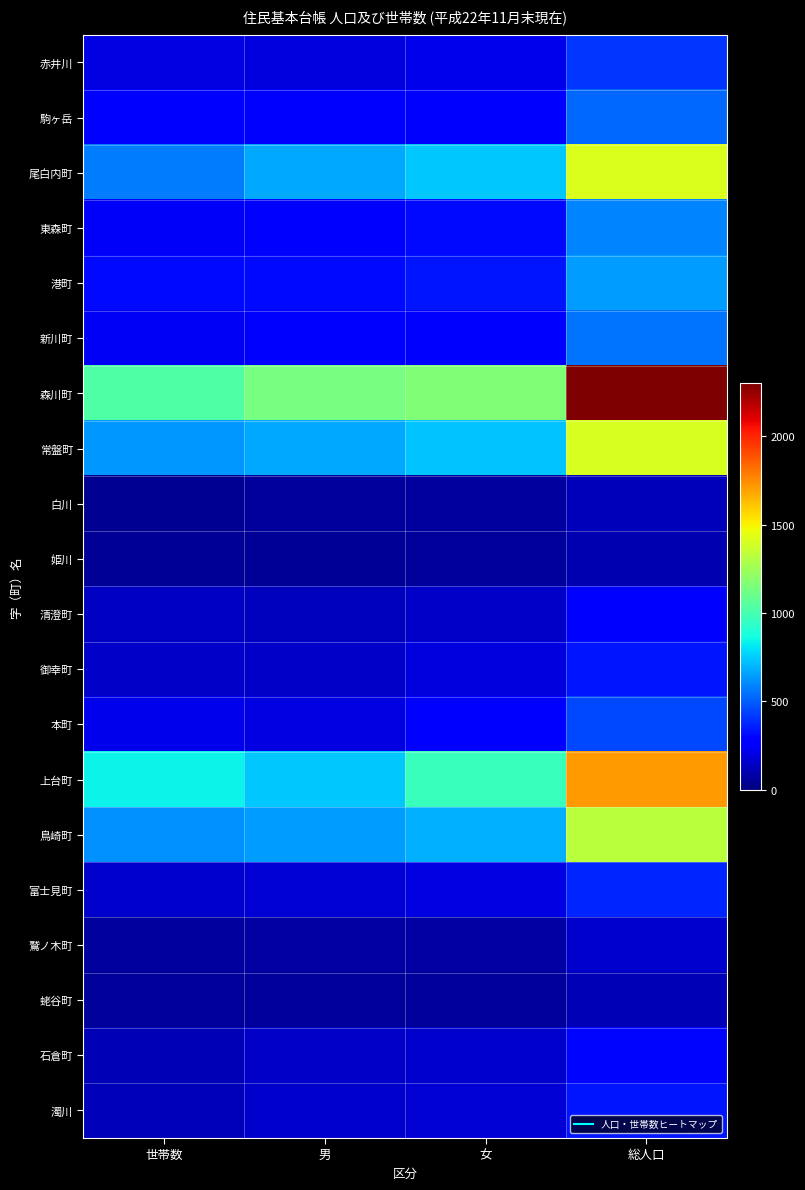

Which series changed the most between 男 and 女?

上台町